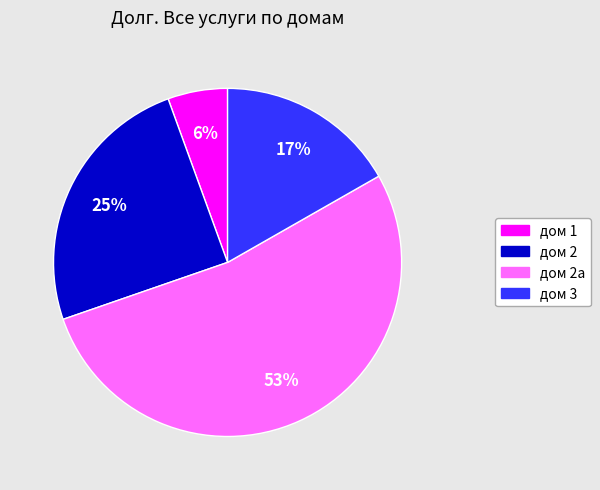

Does any single category account for the majority?

Yes